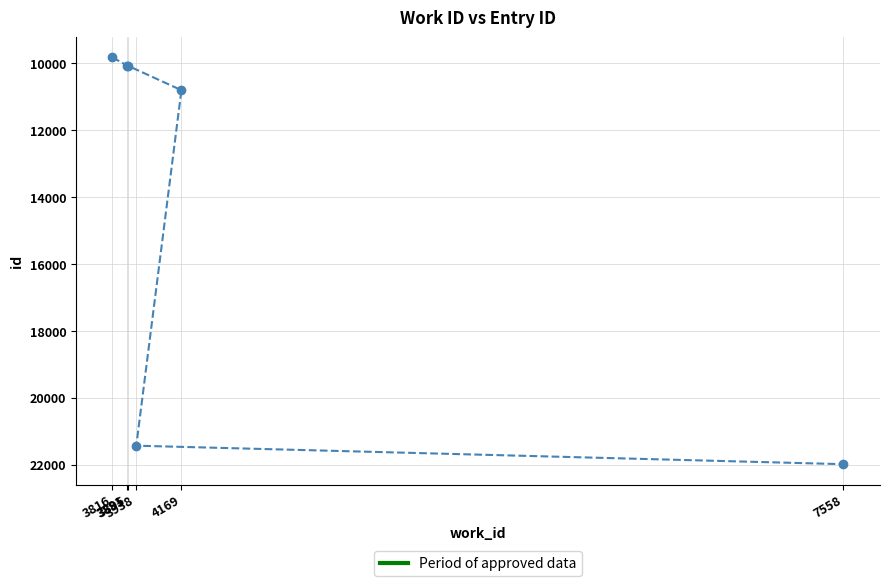

Is it true that the value at 4169 is 10805?

True